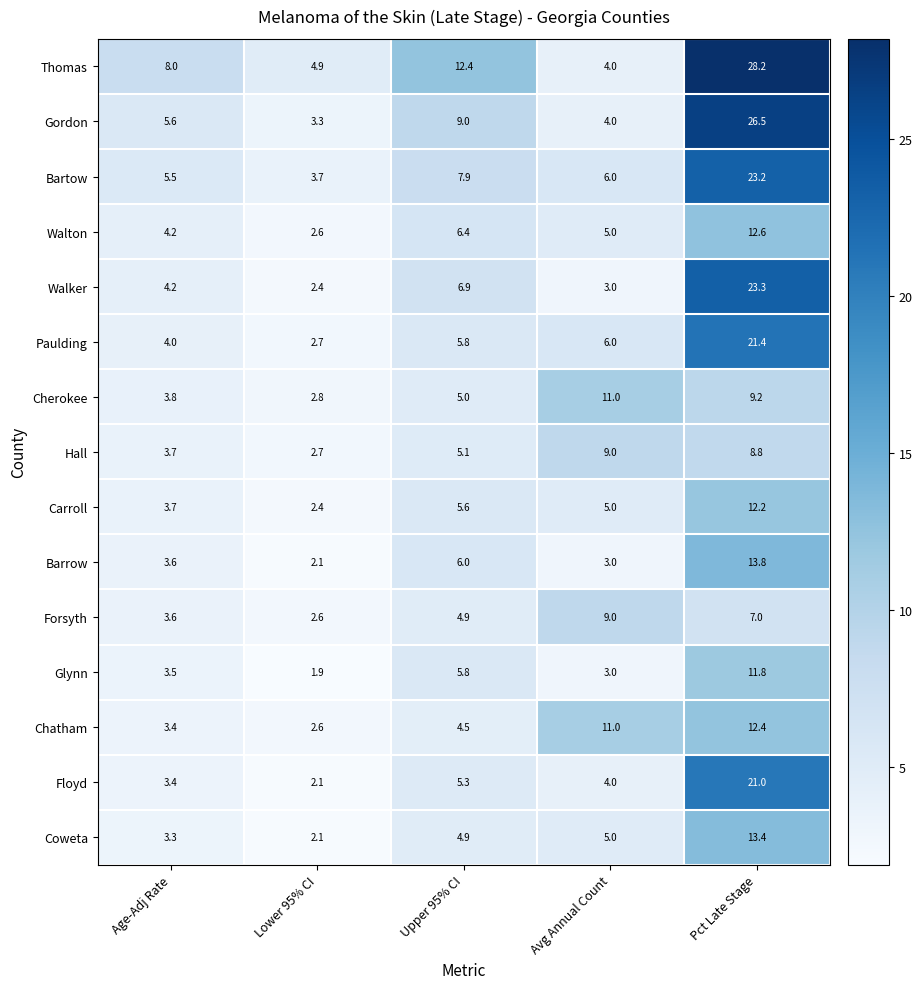

What is the maximum value for Forsyth?

9.0